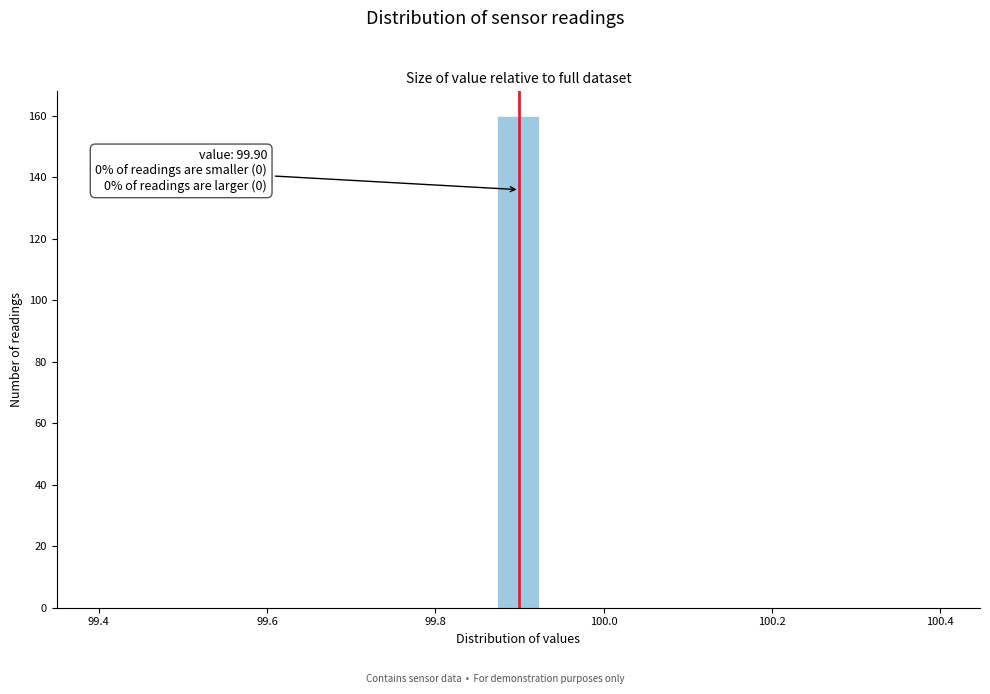

Around what value on the x-axis is the tallest bar? Give the approximate position of its centre, as read against the axis.

99.90